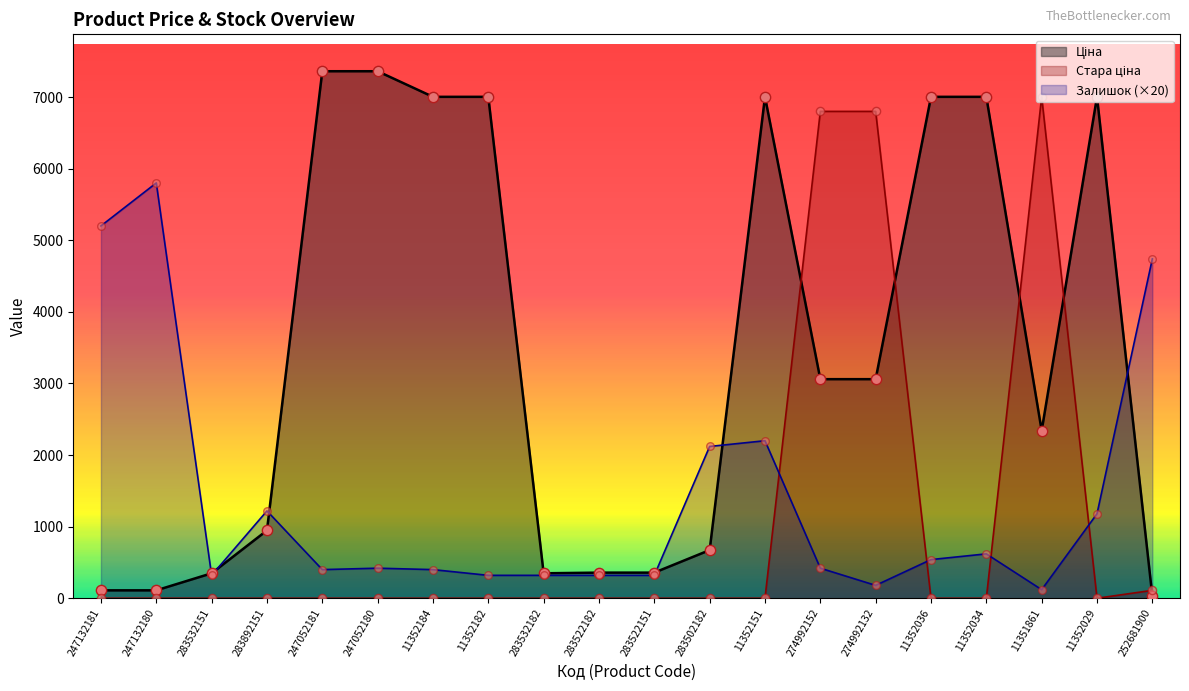

Which series has the largest total across all categories?

Ціна